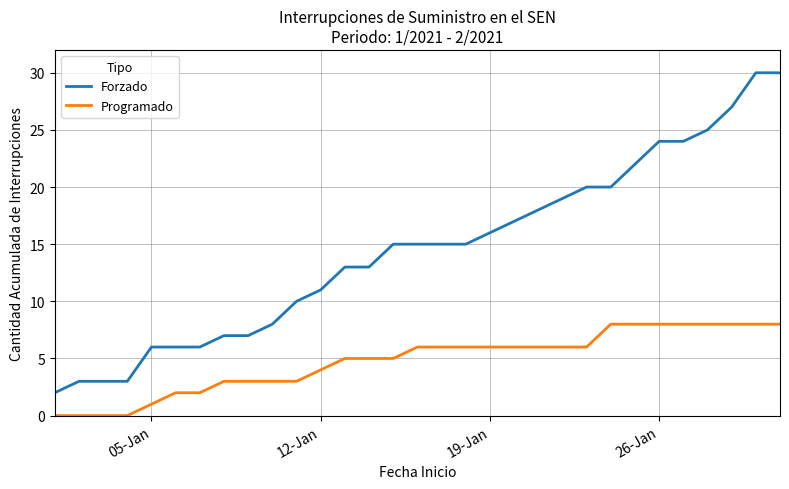

How many Programado values are between 3 and 8?

24